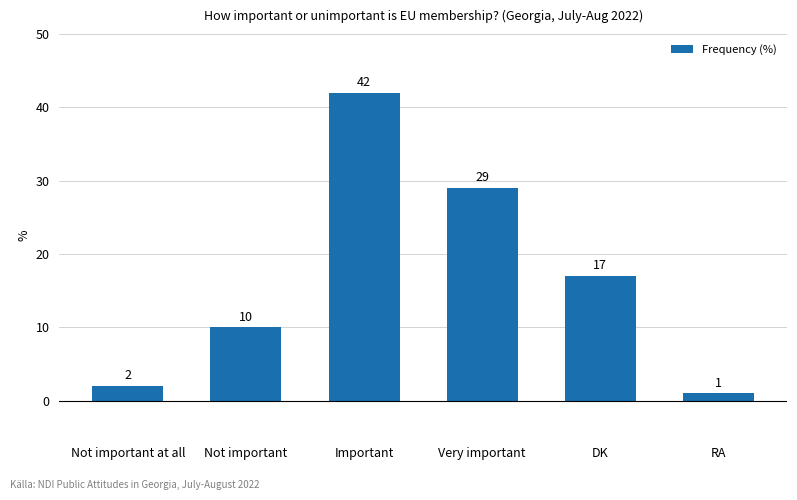

Is it true that the value at Very important is 18?

False